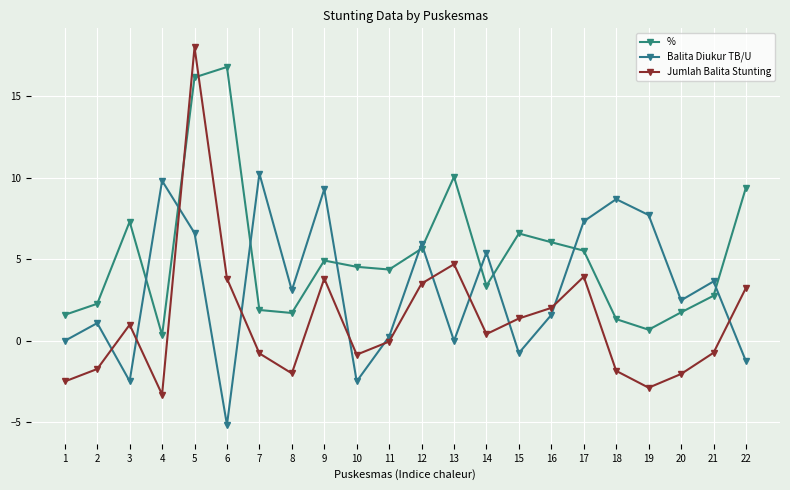

Is the value of % at 21 greater than the value of Jumlah Balita Stunting at 1?

Yes